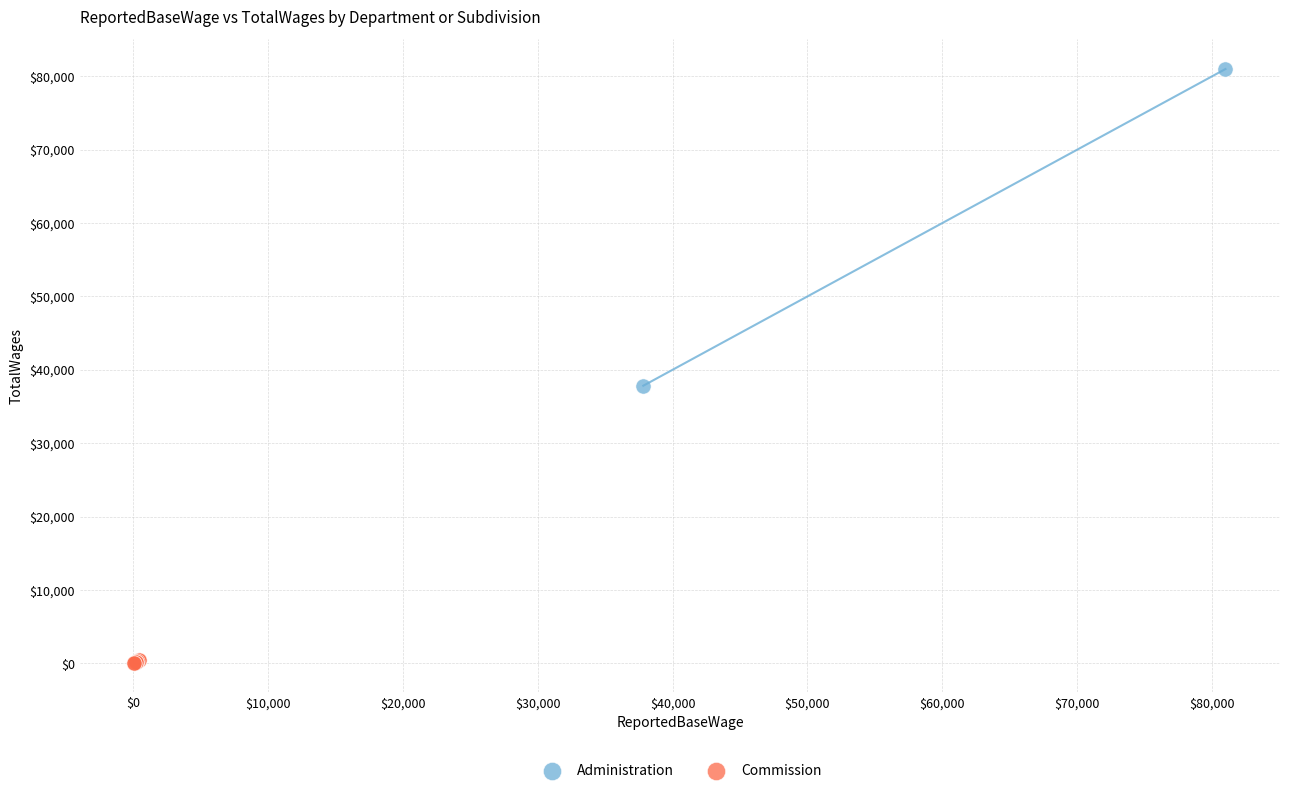

What are all the series names shown in the legend?

Administration, Commission